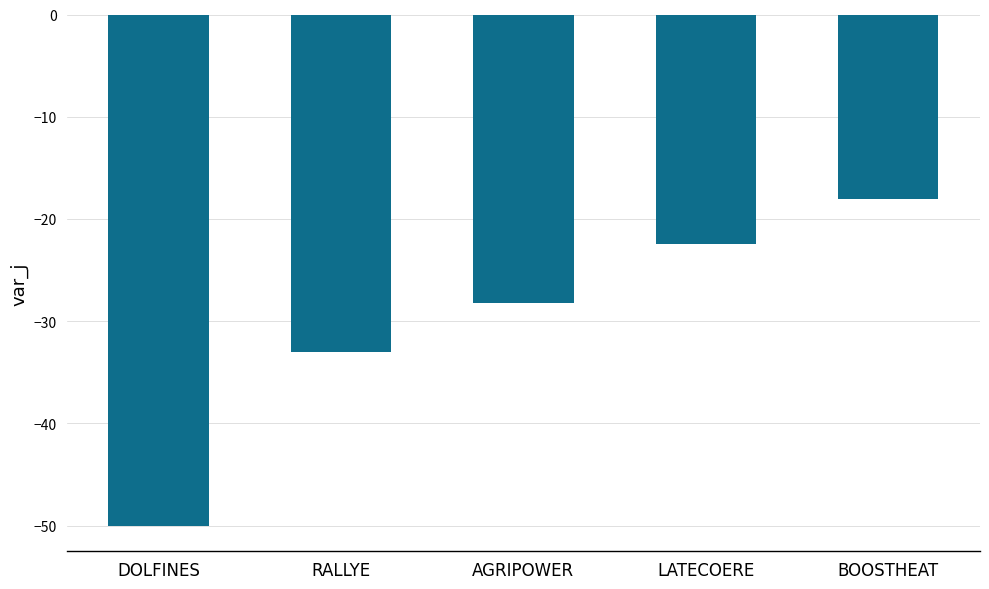

What is the minimum value shown in the chart?

-50.0